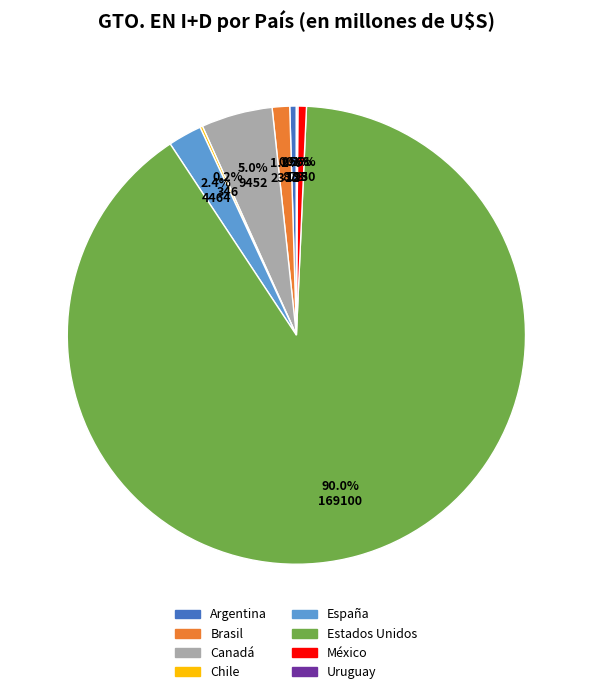

Combined, do Canadá and Estados Unidos account for over 50%?

Yes